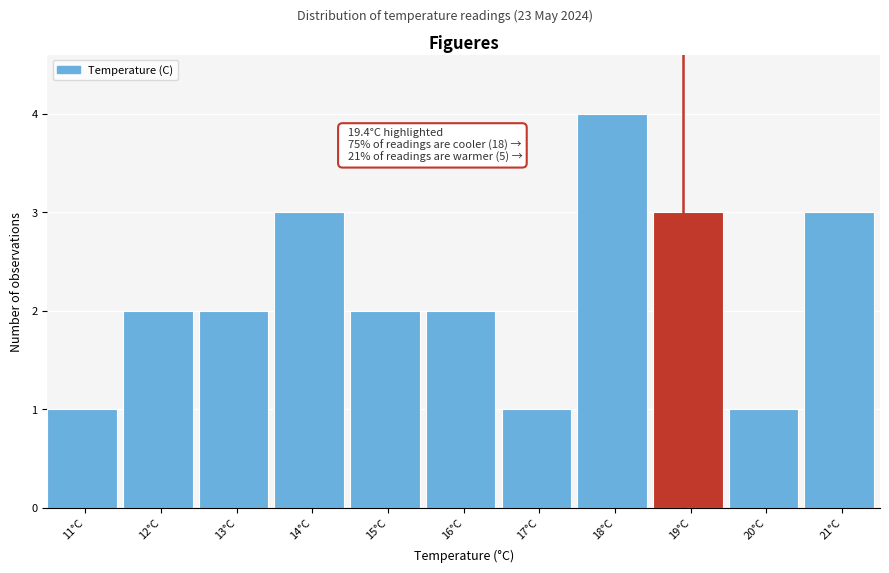

Reading left to right, transcribe all the data shown in this chart.

1	2	2	3	2	2	1	4	3	1	3